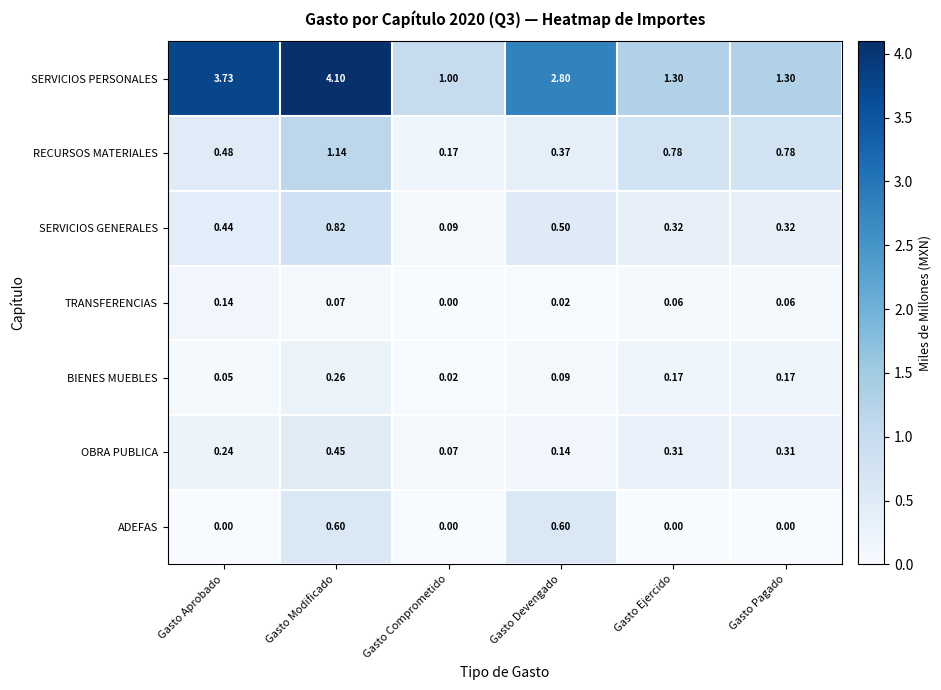

Which series changed the most between Gasto Devengado and Gasto Pagado?

SERVICIOS PERSONALES